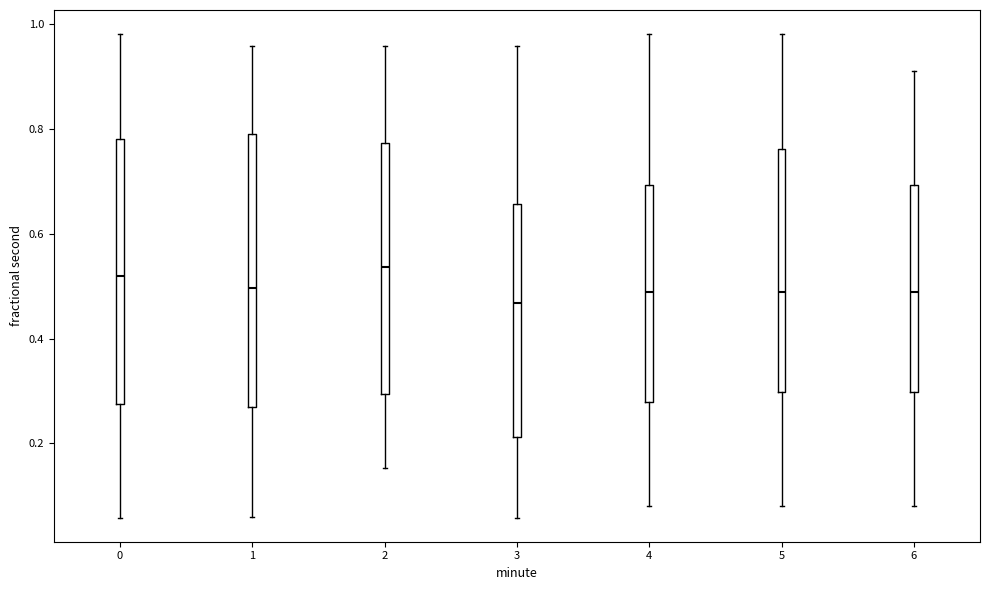

Which box's median line is the lowest?

3